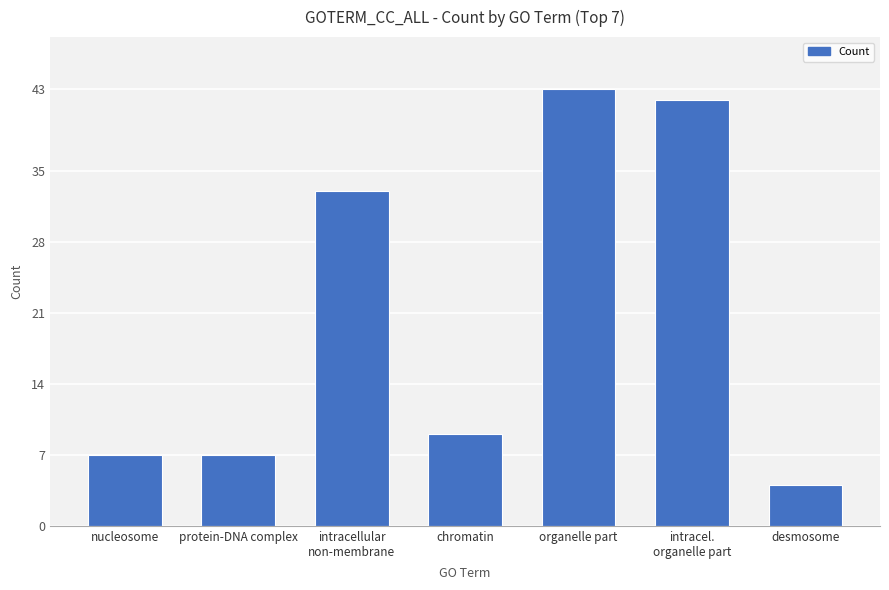

Is it true that the value at organelle part is 43?

True